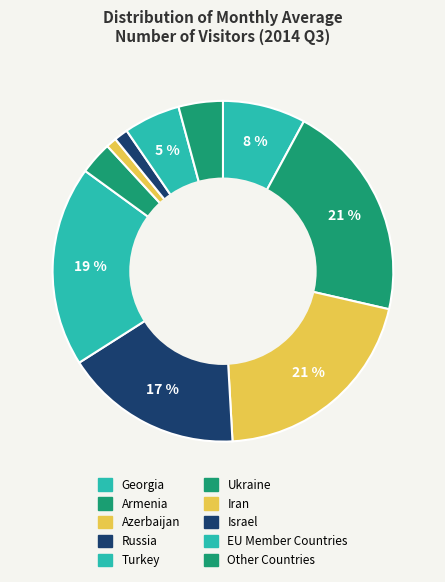

How many slices are in this pie chart?

10